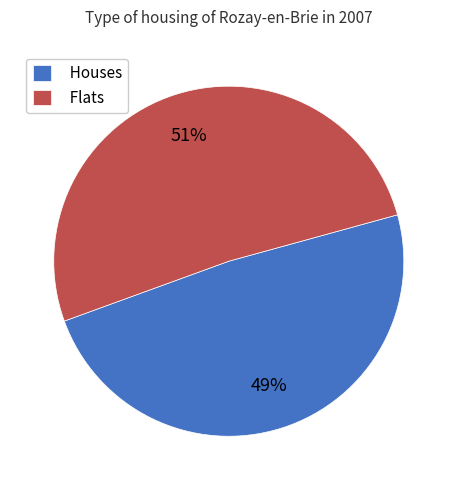

How many segments does this pie chart have?

2